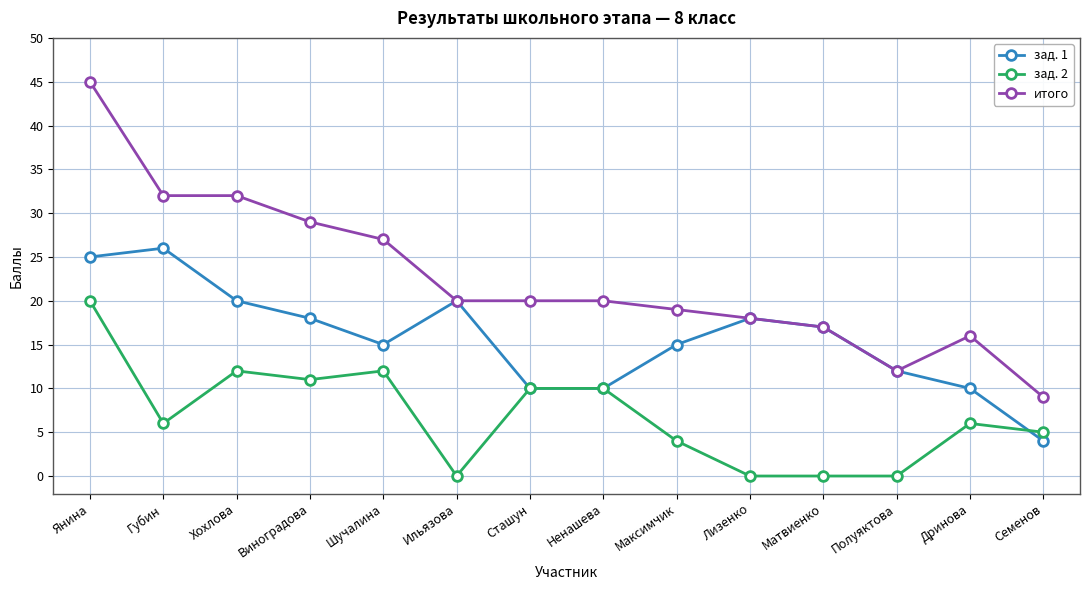

How many distinct data groups are displayed?

3